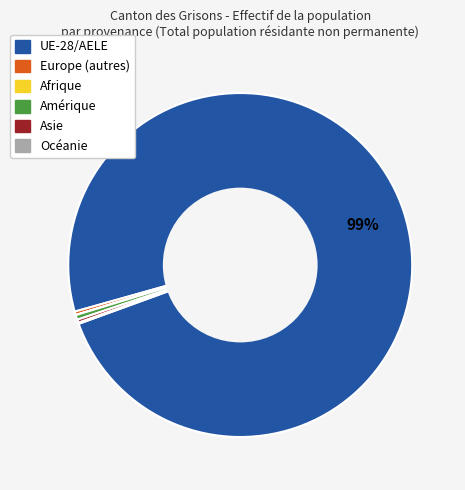

Is UE-28/AELE the majority of the pie?

Yes